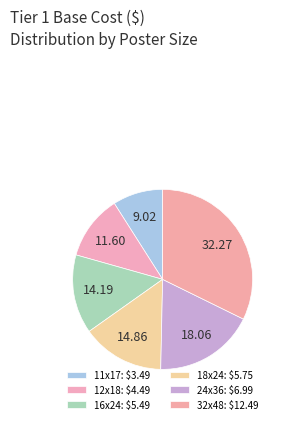

How many segments does this pie chart have?

6